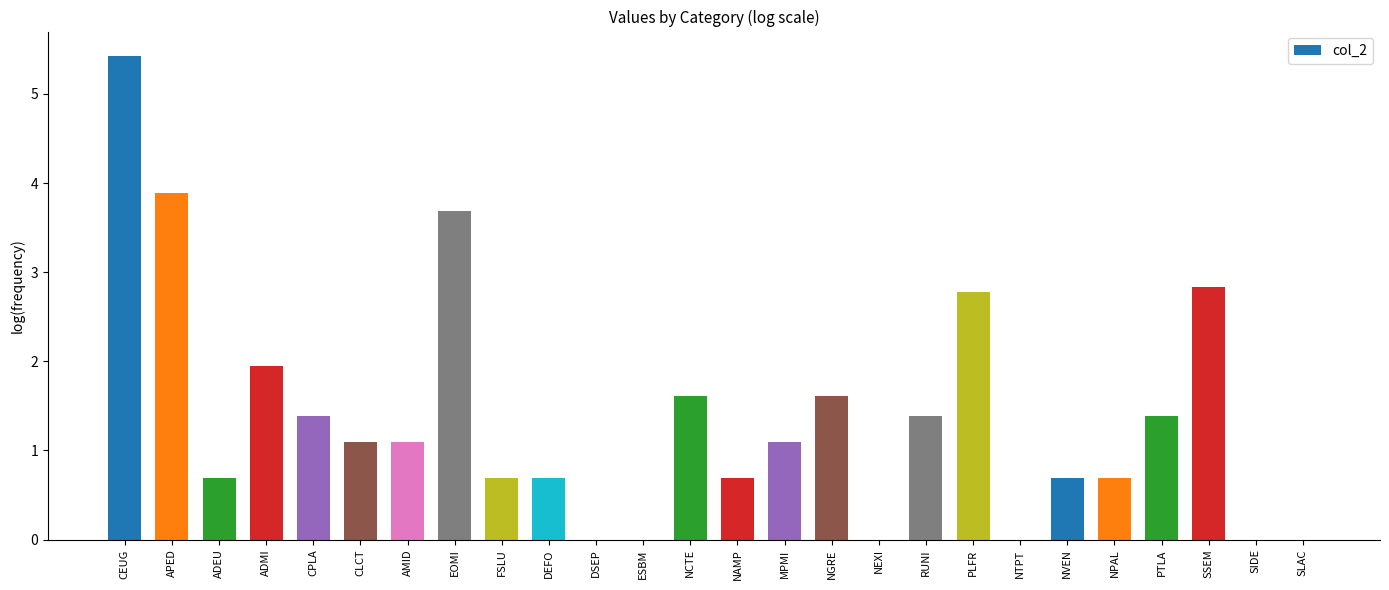

What is the sum of all values?

35.4